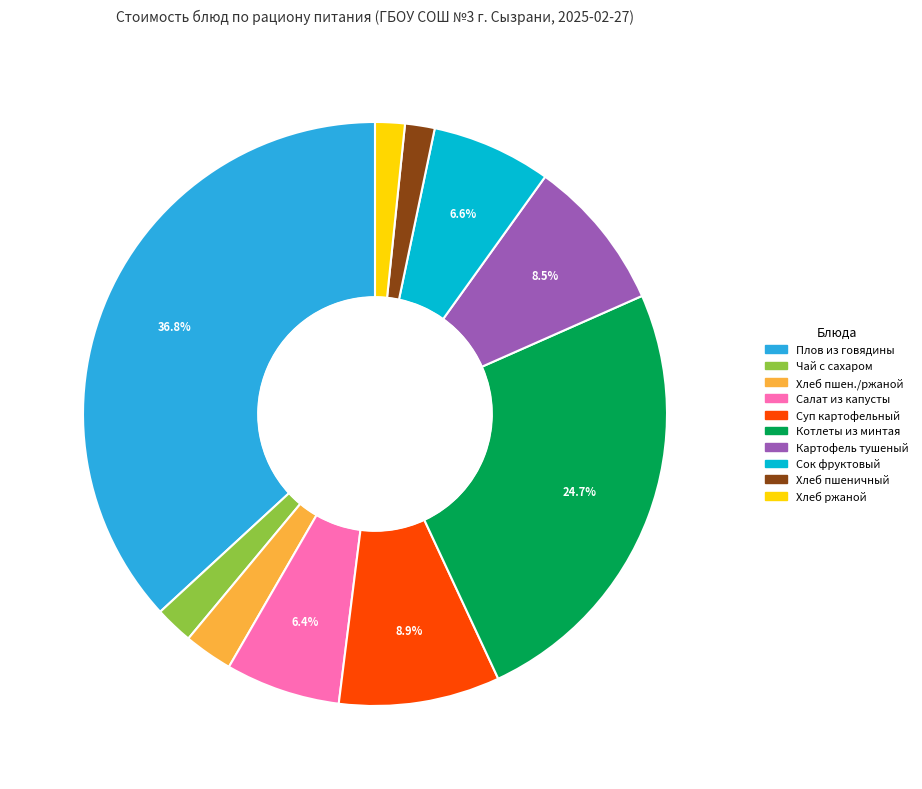

Is there any slice that represents more than half of the pie?

No